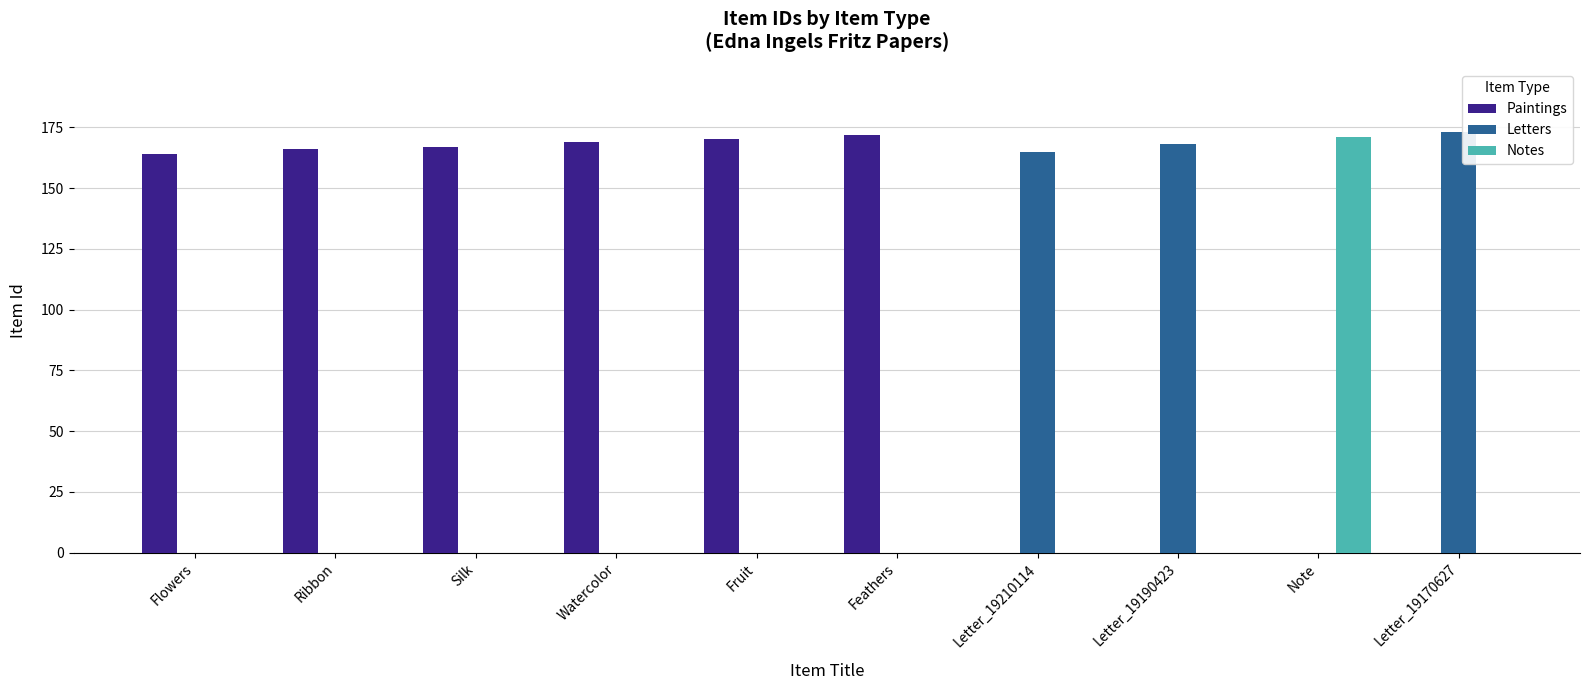

Does the chart contain stacked bars?

No